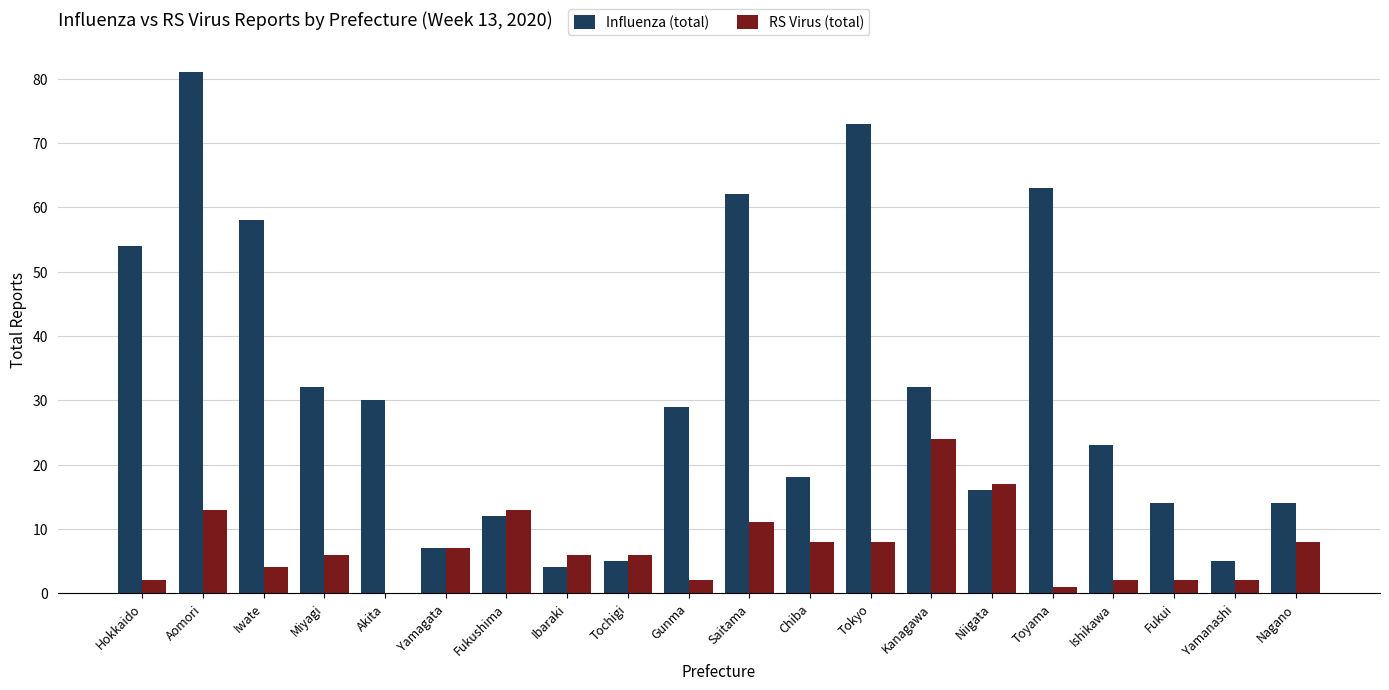

Which series has the widest spread of values?

Influenza (total)